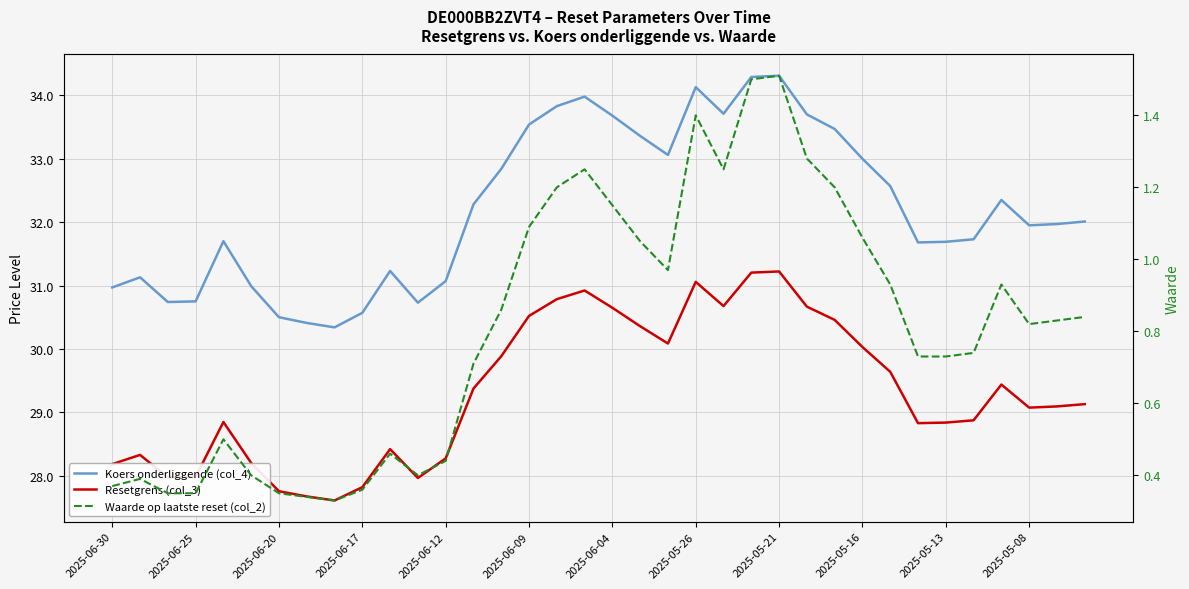

The Resetgrens (col_3) series shows 12.1 at 35. True or false?

False